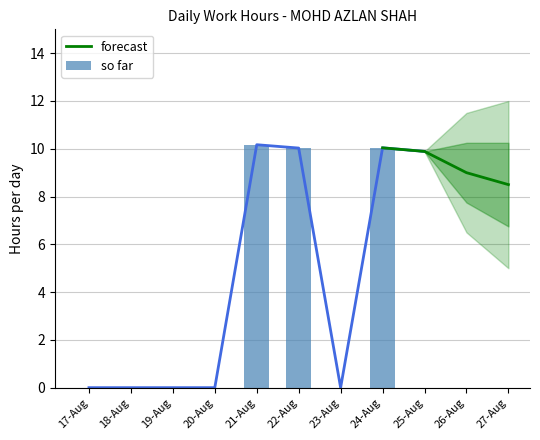

Does the chart contain any negative values?

No